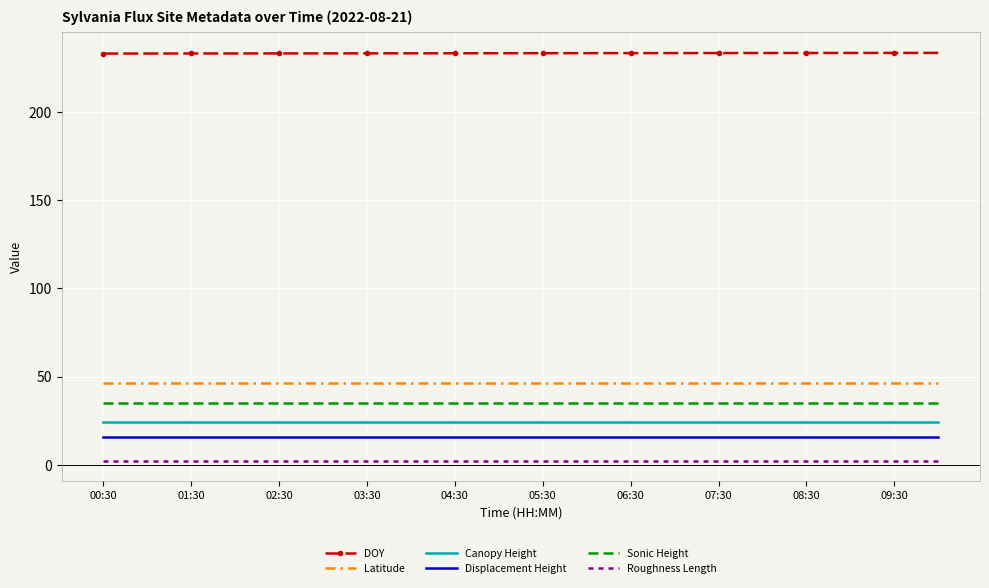

What is the minimum value for Displacement Height?

16.0